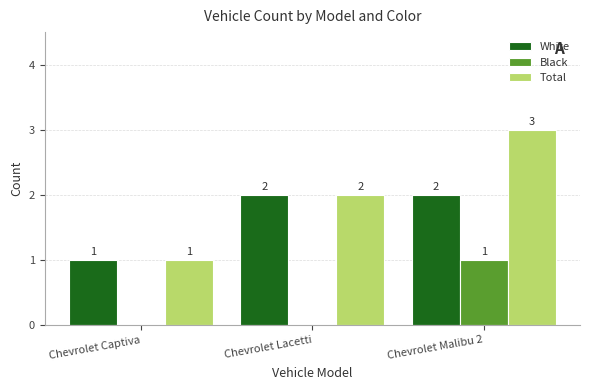

Is the value of Total at Chevrolet Captiva greater than the value of White at Chevrolet Malibu 2?

No